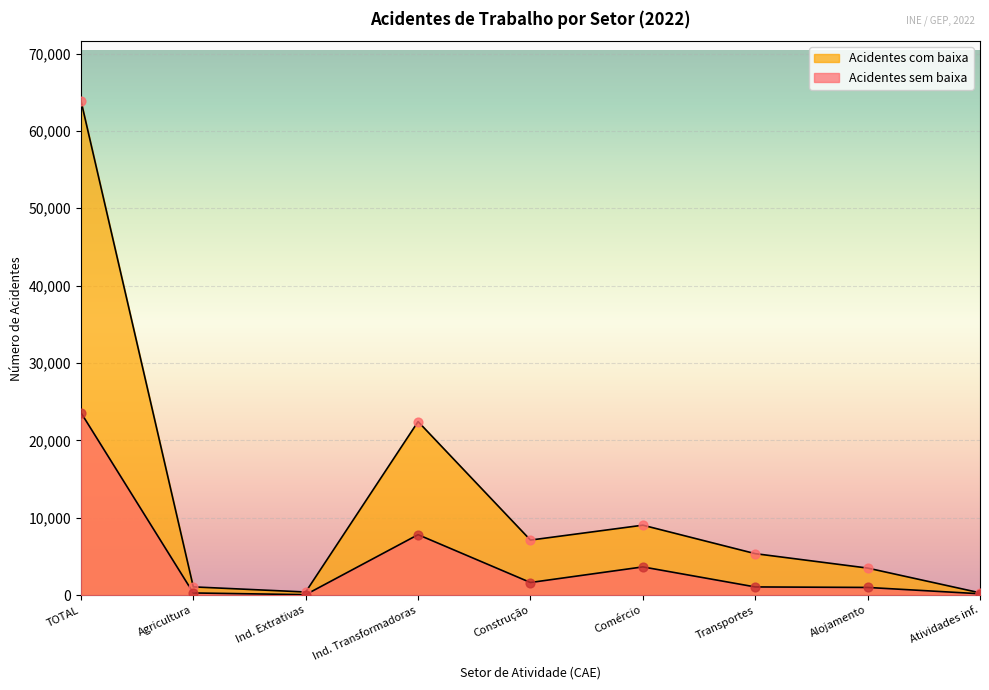

At how many categories does at least one series exceed 30355?

1